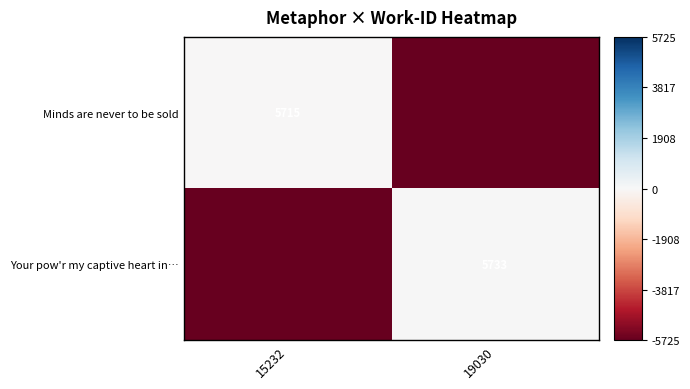

The Your pow'r my captive heart in… series shows 9156 at 19030. True or false?

False